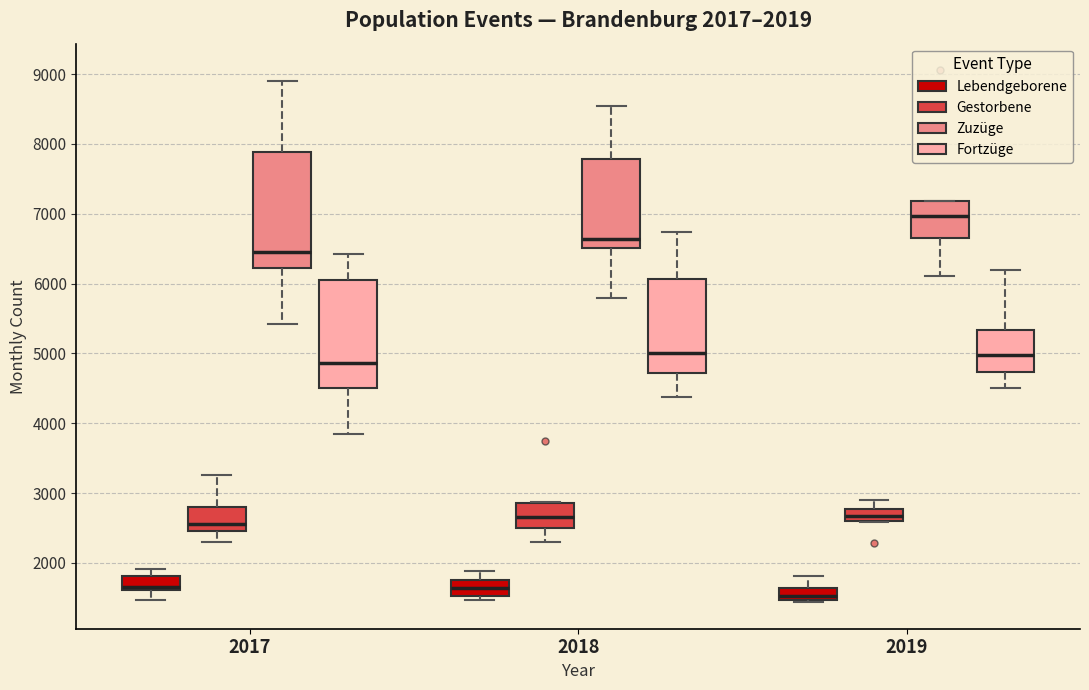

Which box has the lowest median line?

2019 (Lebendgeborene)